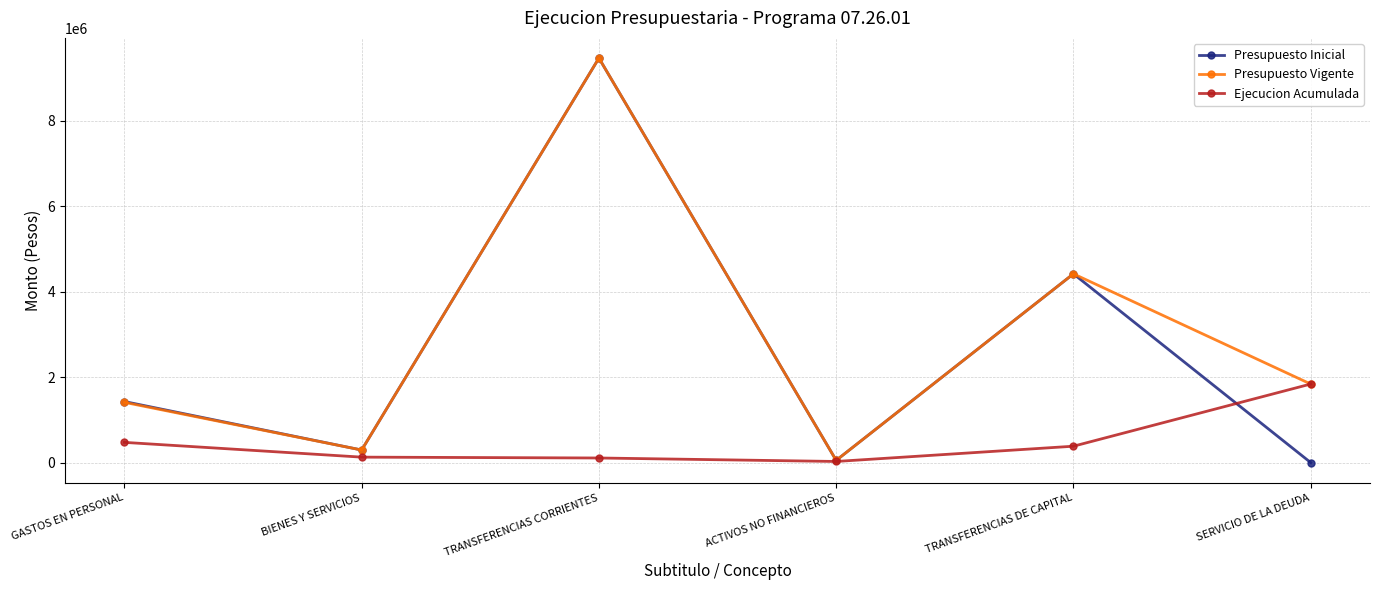

How many categories are shown in the chart?

6